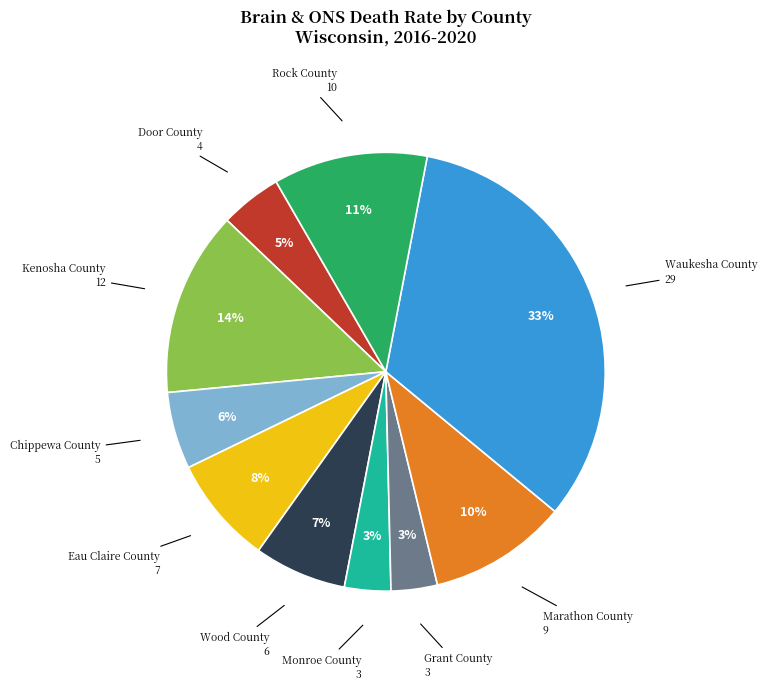

To the nearest percent, what is the difference between the largest and smallest slice percentages?

30%